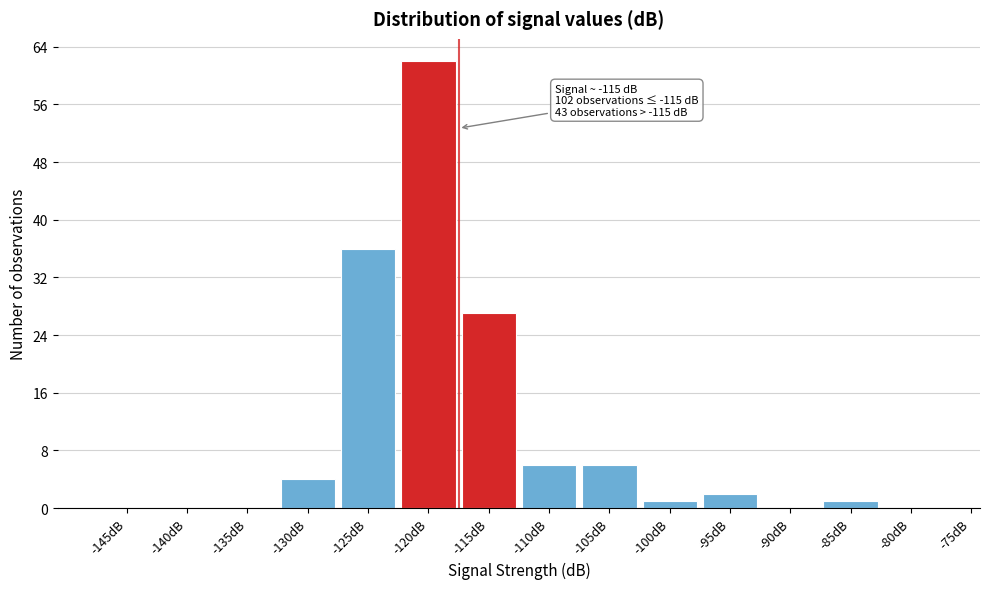

Reading left to right, list all the values displayed in this chart.

-145dB=0	-140dB=0	-135dB=0	-130dB=4	-125dB=36	-120dB=62	-115dB=27	-110dB=6	-105dB=6	-100dB=1	-95dB=2	-90dB=0	-85dB=1	-80dB=0